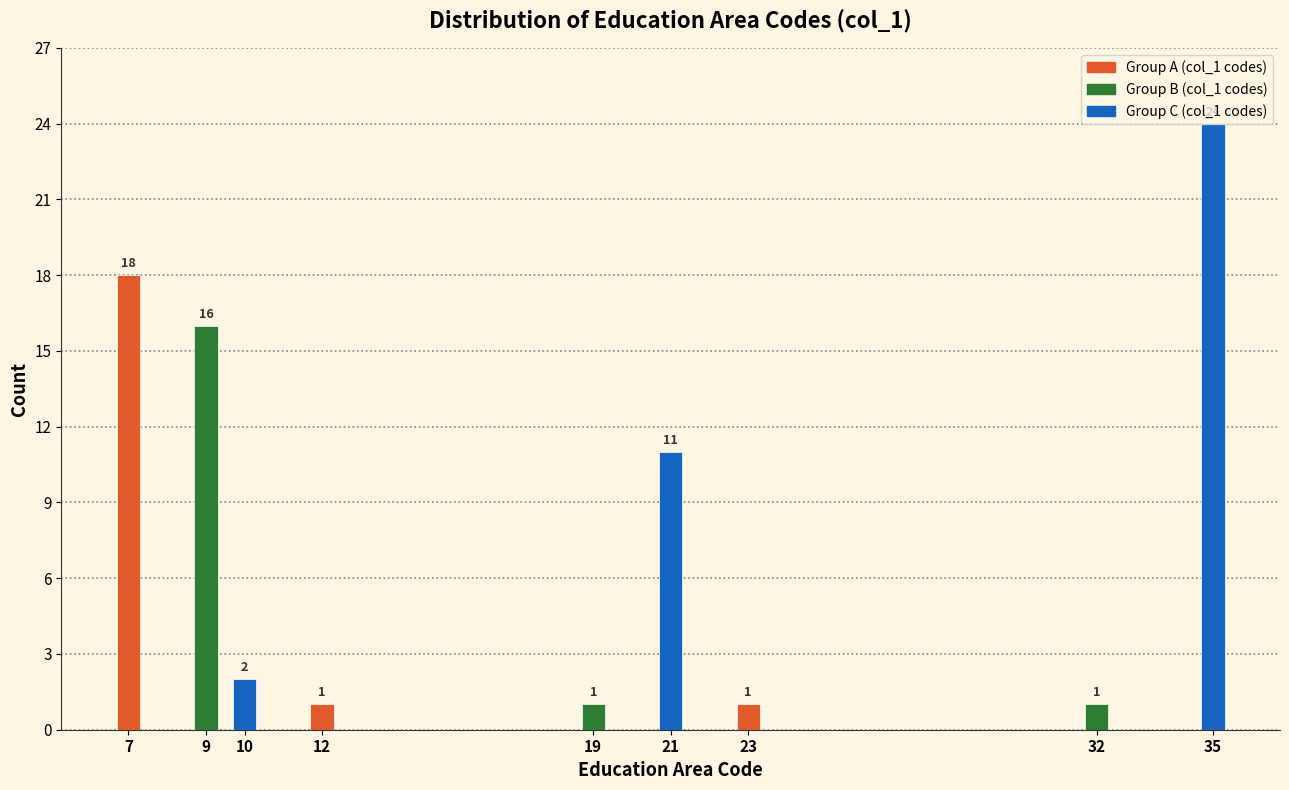

Read the value at 9, to the nearest 5.

15